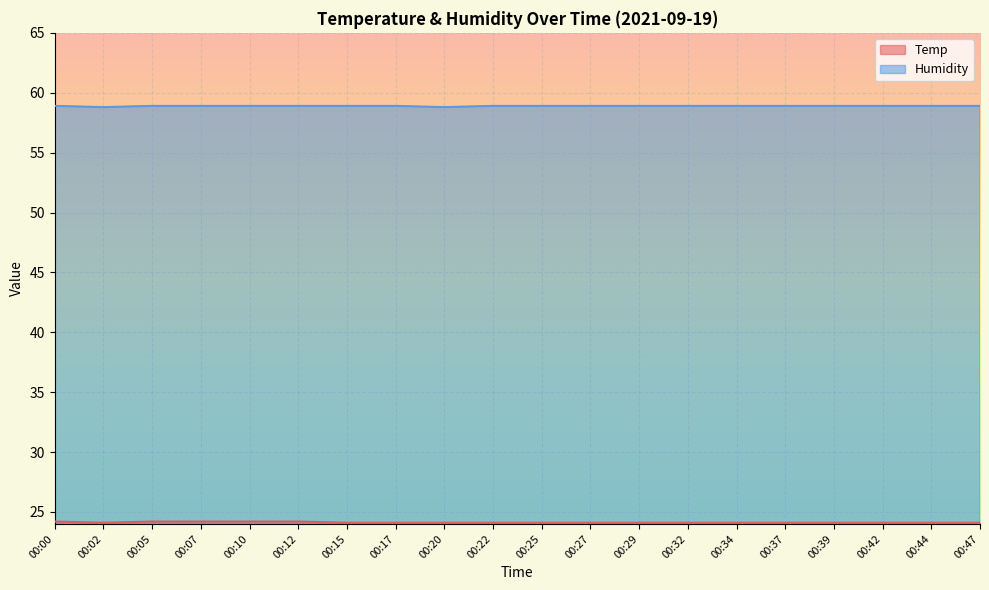

At how many categories does at least one series exceed 41?

20